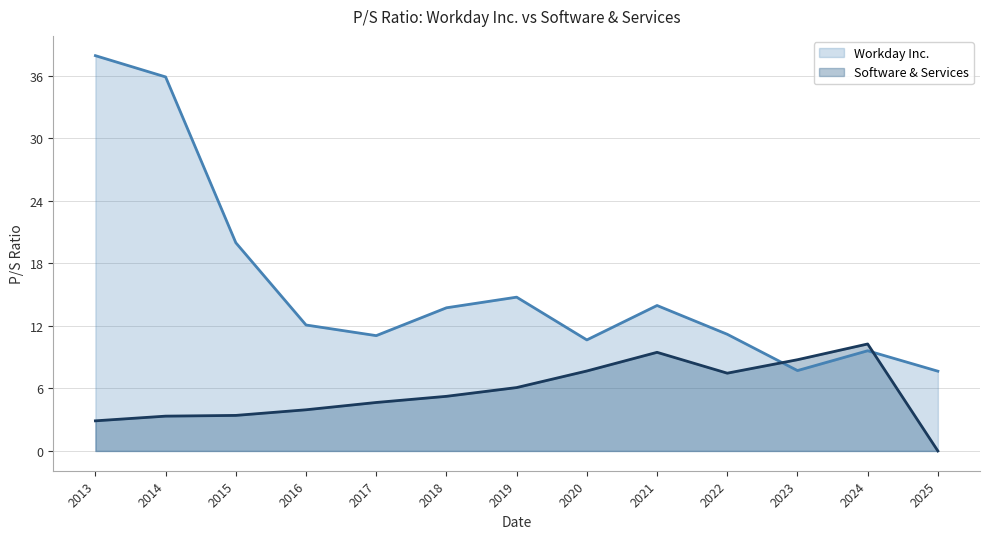

What is the difference between the Software & Services values at 2023 and 2016?

4.8